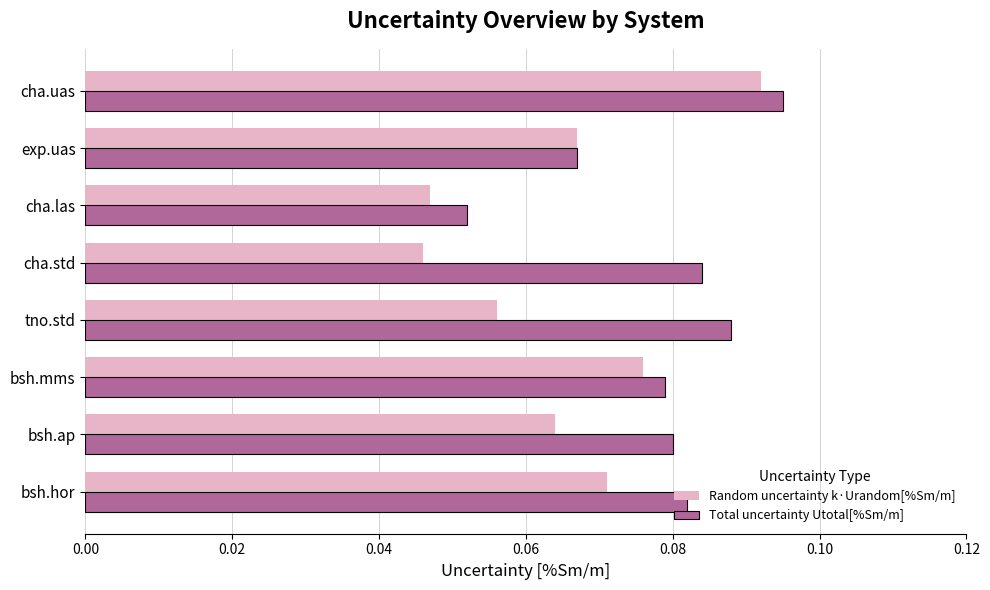

Rank the series by their average value, from lowest to highest.

Random uncertainty k·Urandom[%Sm/m], Total uncertainty Utotal[%Sm/m]